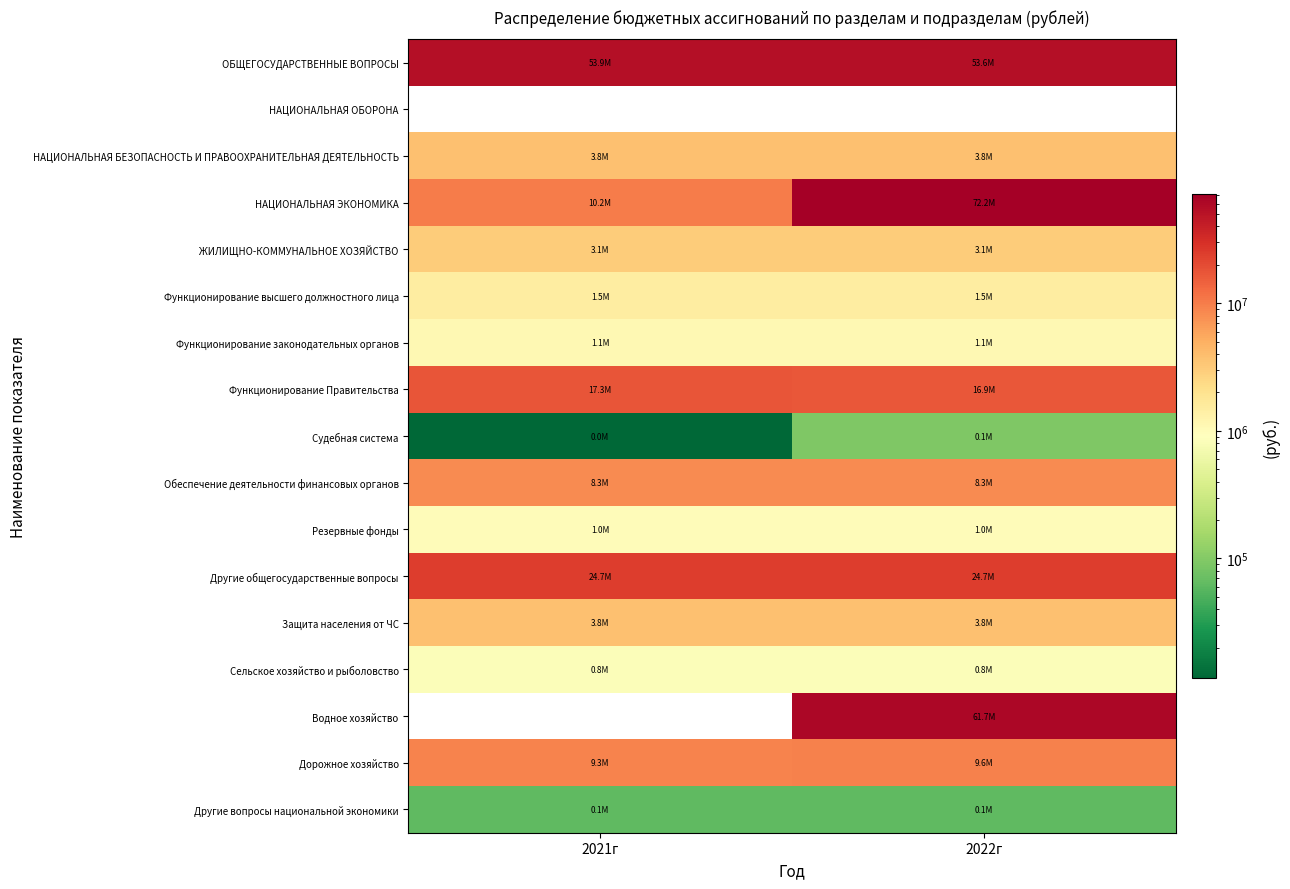

At how many categories does at least one series exceed 67016758?

1